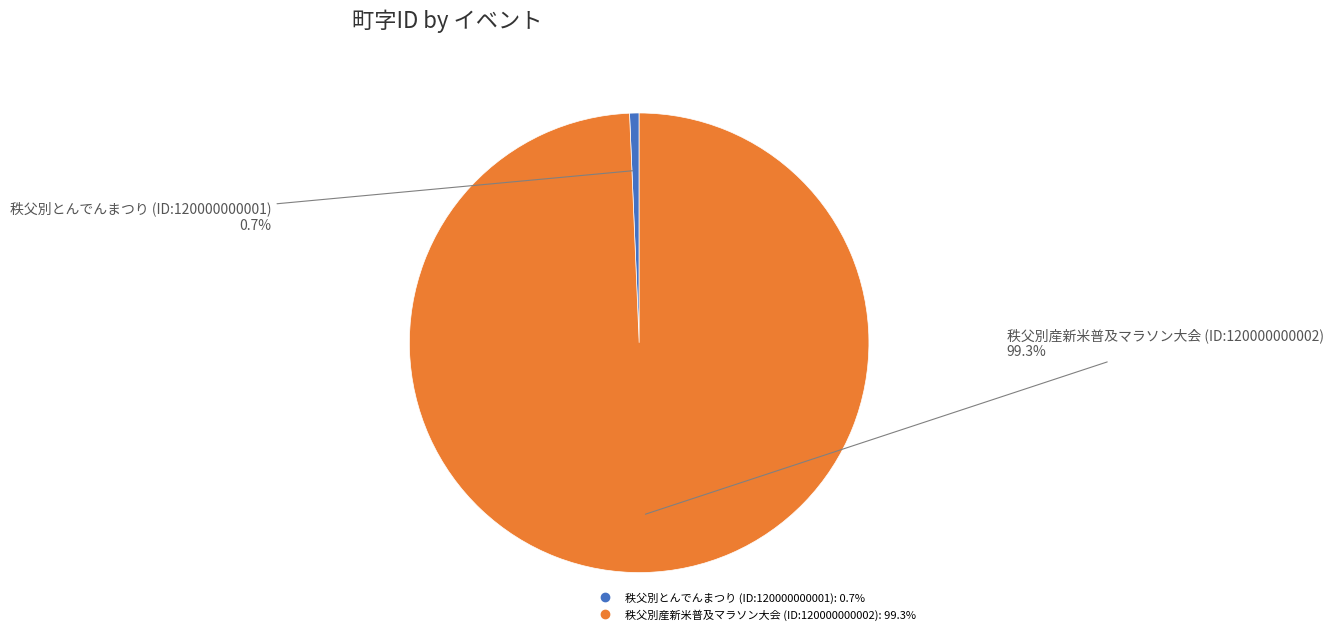

Which has a higher value, 秩父別とんでんまつり (ID:120000000001) or 秩父別産新米普及マラソン大会 (ID:120000000002)?

秩父別産新米普及マラソン大会 (ID:120000000002)